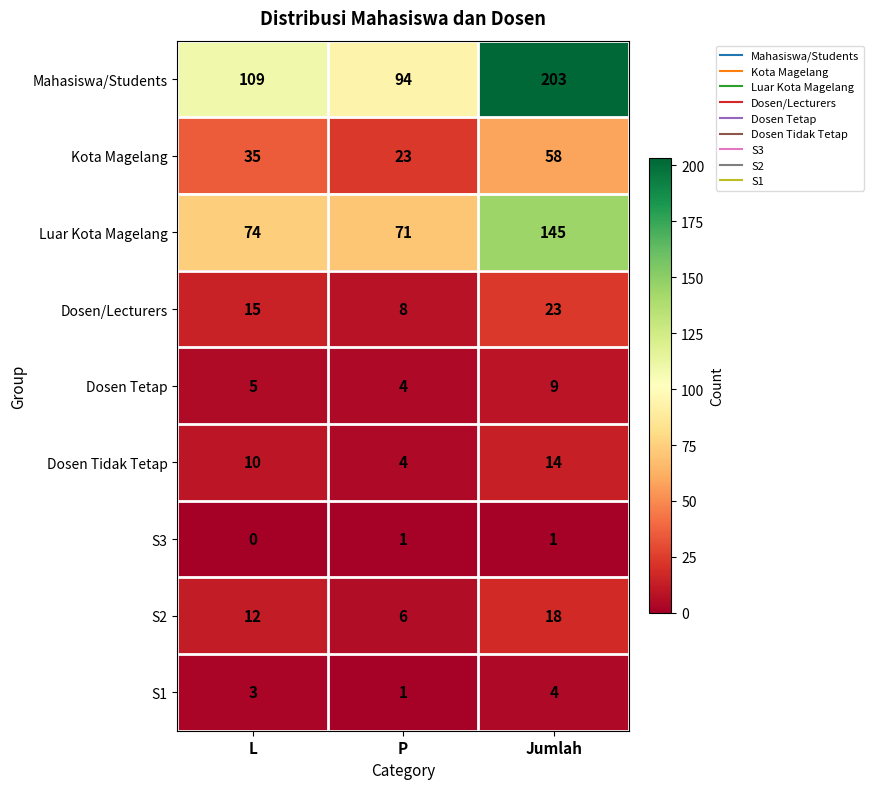

The Kota Magelang series shows 23 at P. True or false?

True